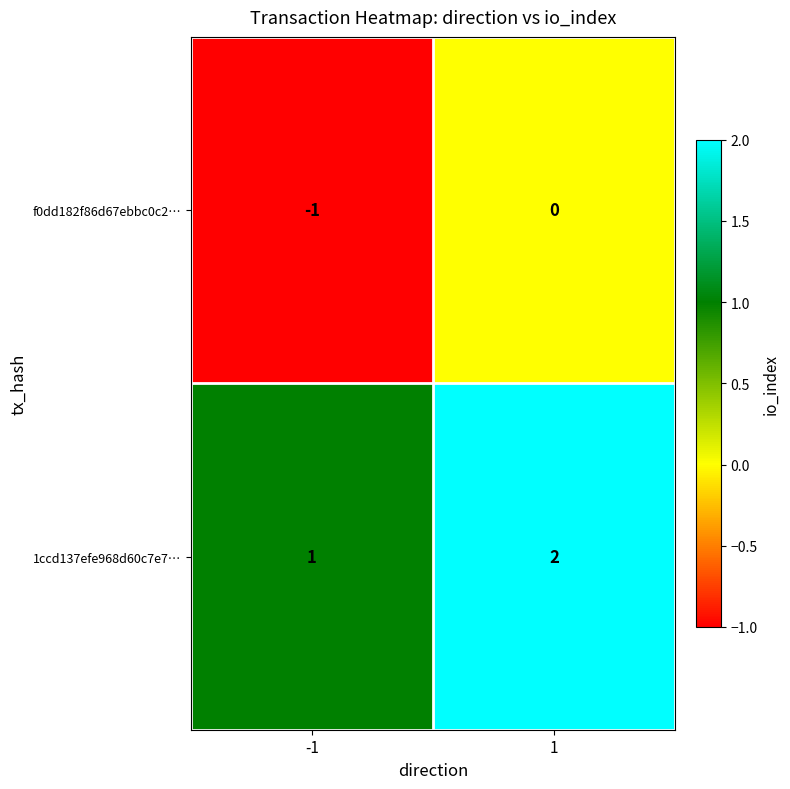

Is the value of f0dd182f86d67ebbc0c2… at -1 greater than the value of 1ccd137efe968d60c7e7… at 1?

No